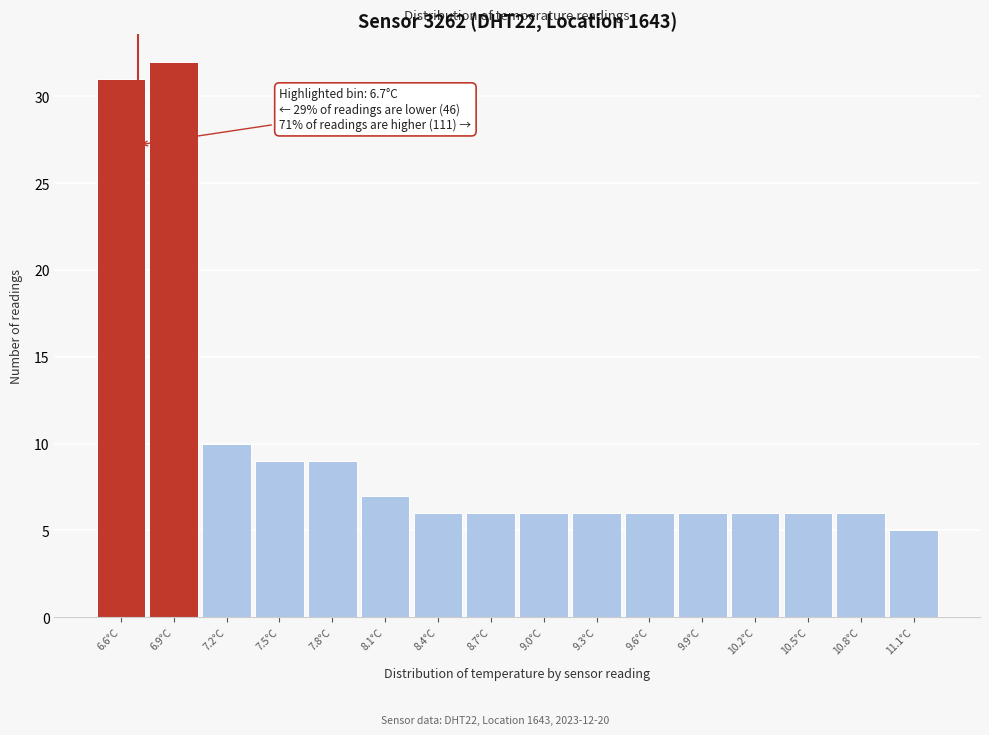

Which range on the x-axis has the tallest bar?

6.75 to 7.05